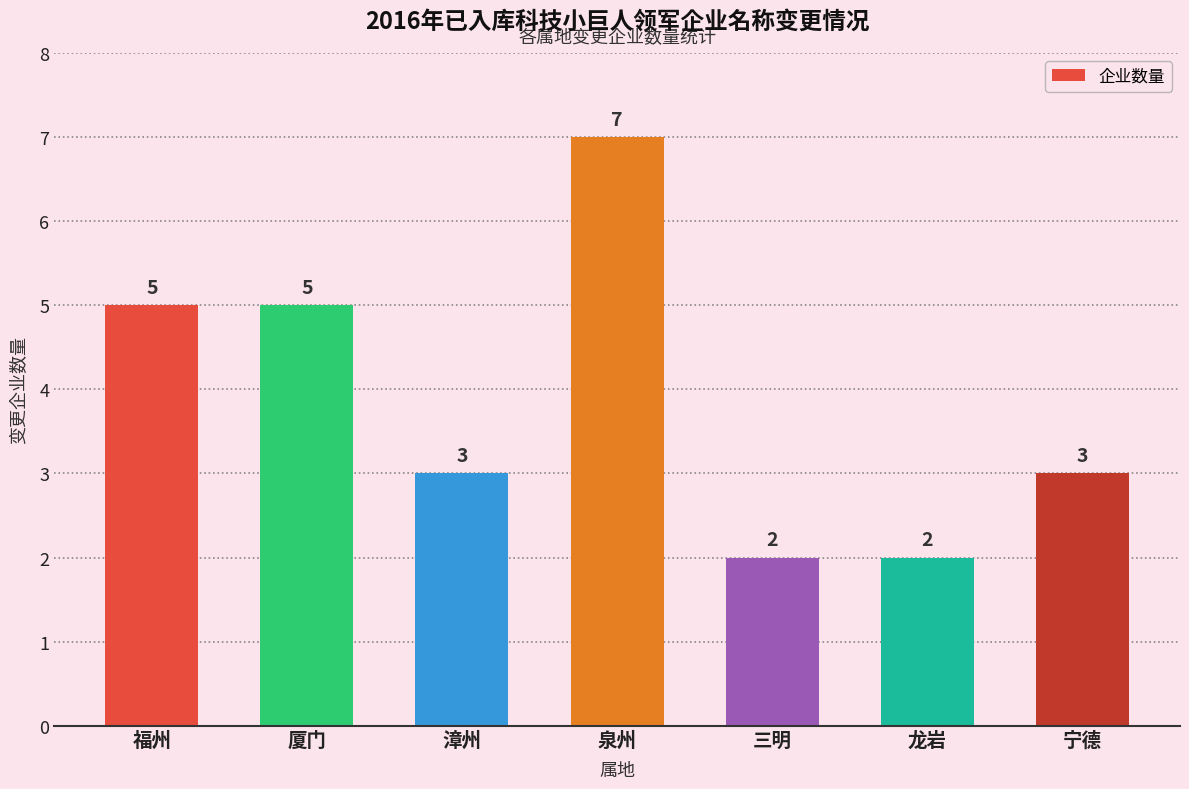

Reading right to left, transcribe all the data shown in this chart.

宁德=3	龙岩=2	三明=2	泉州=7	漳州=3	厦门=5	福州=5